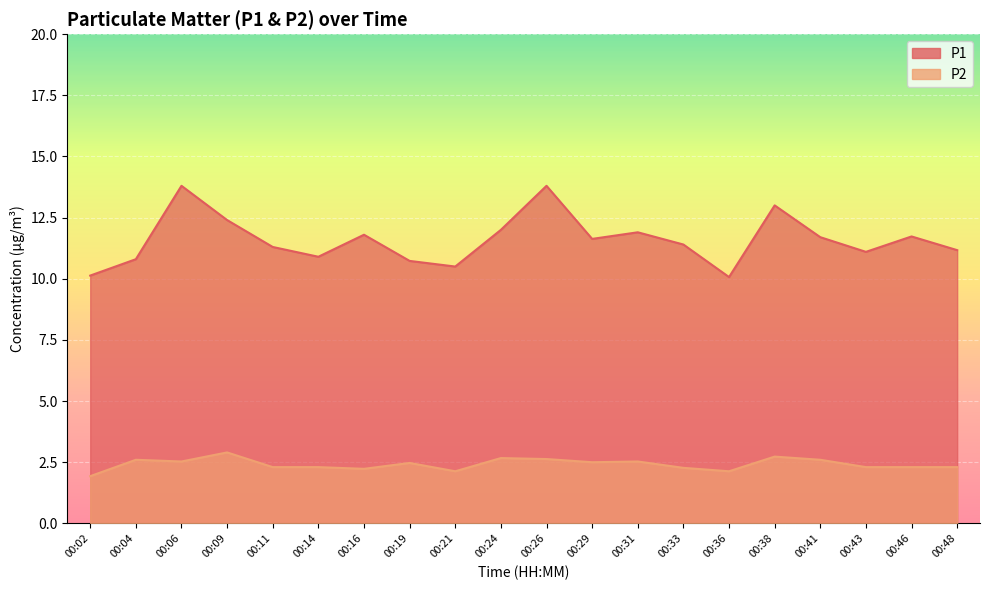

What is the maximum value shown in the chart?

13.8